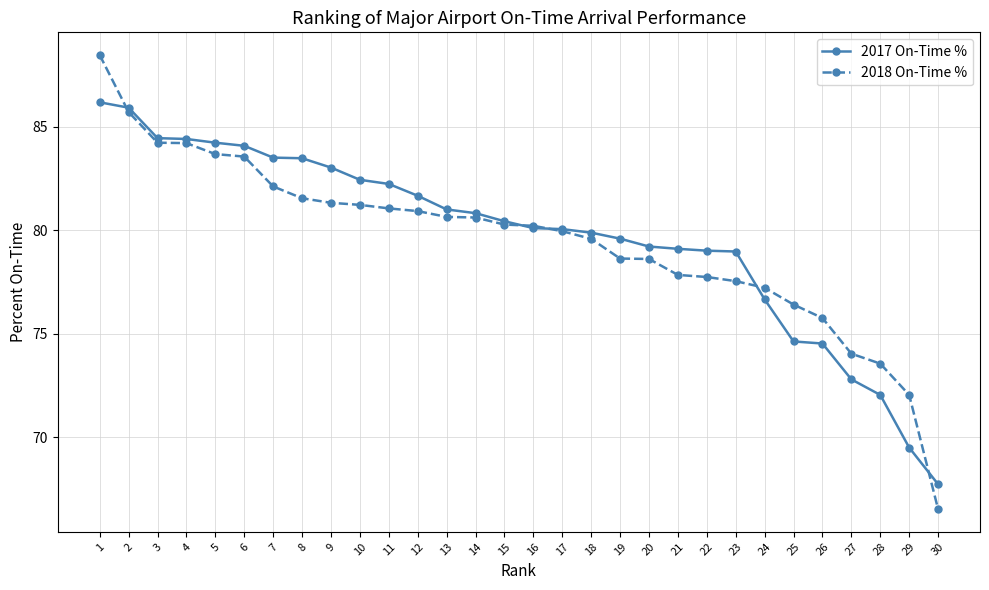

What value does the 2018 On-Time % series have at 25?

76.4